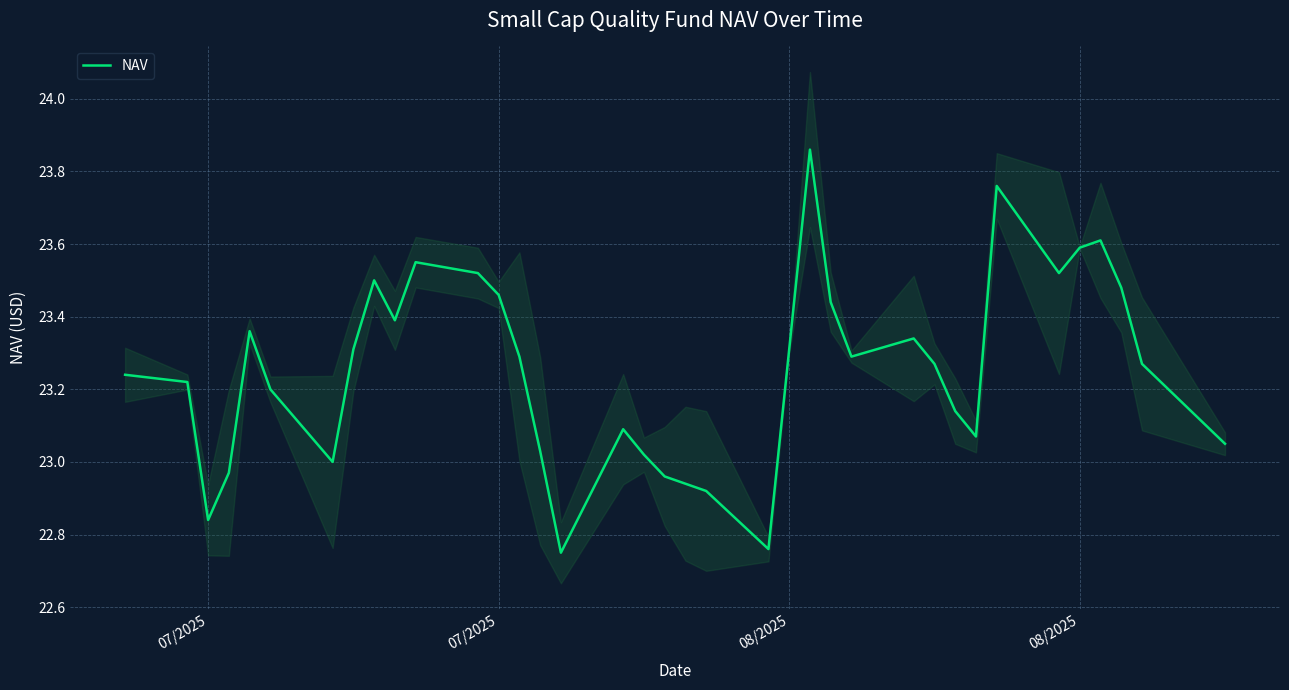

The value at 20 is 33.3. True or false?

False